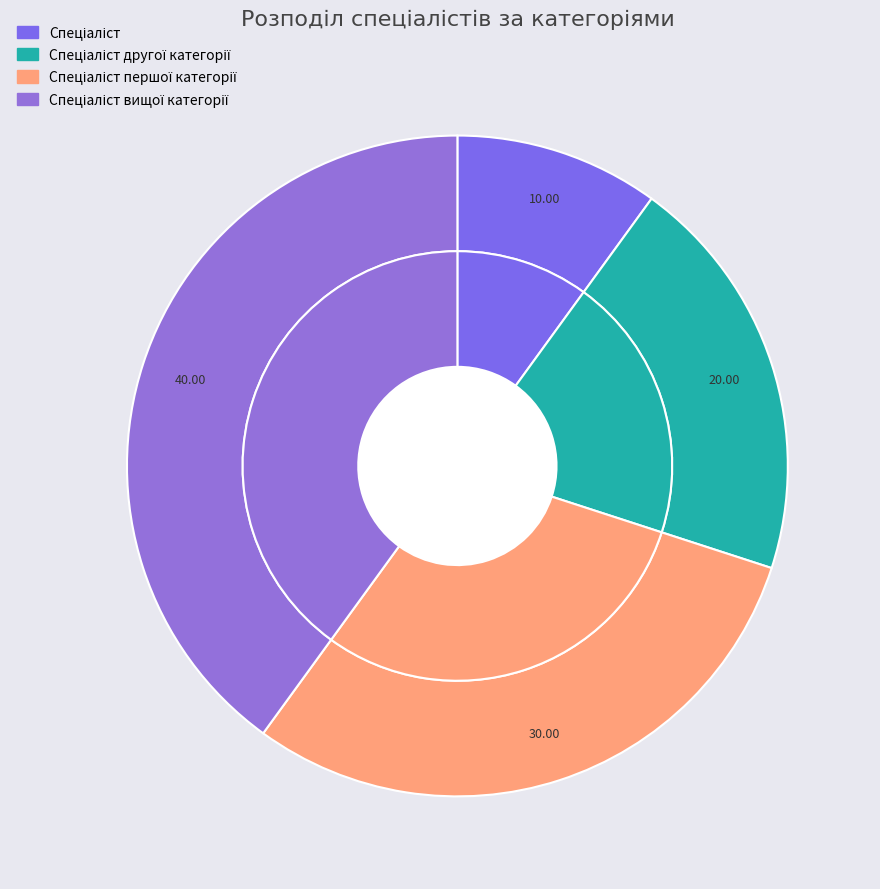

What is the ratio of the value at Спеціаліст to the value at Спеціаліст вищої категорії?

0.2